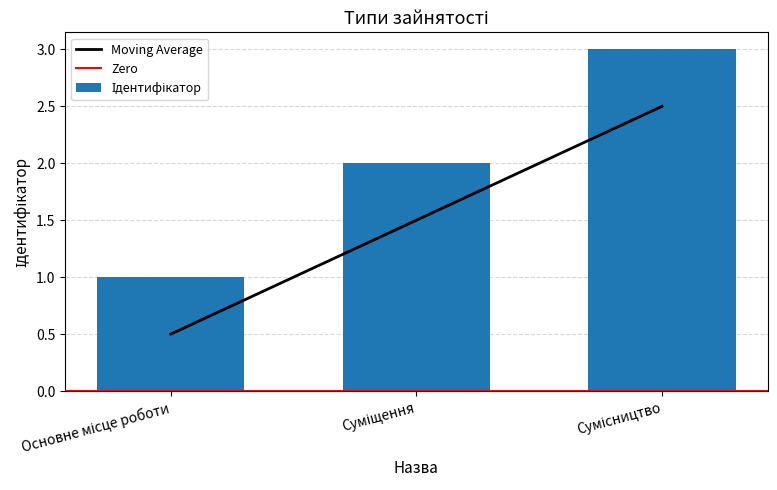

Rank the categories by value from lowest to highest.

Основне місце роботи, Суміщення, Сумісництво